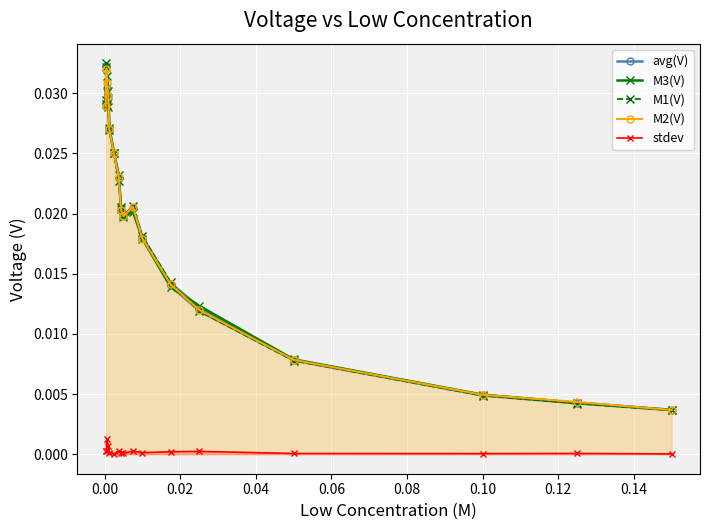

What are all the series names shown in the legend?

avg(V), M3(V), M1(V), M2(V), stdev